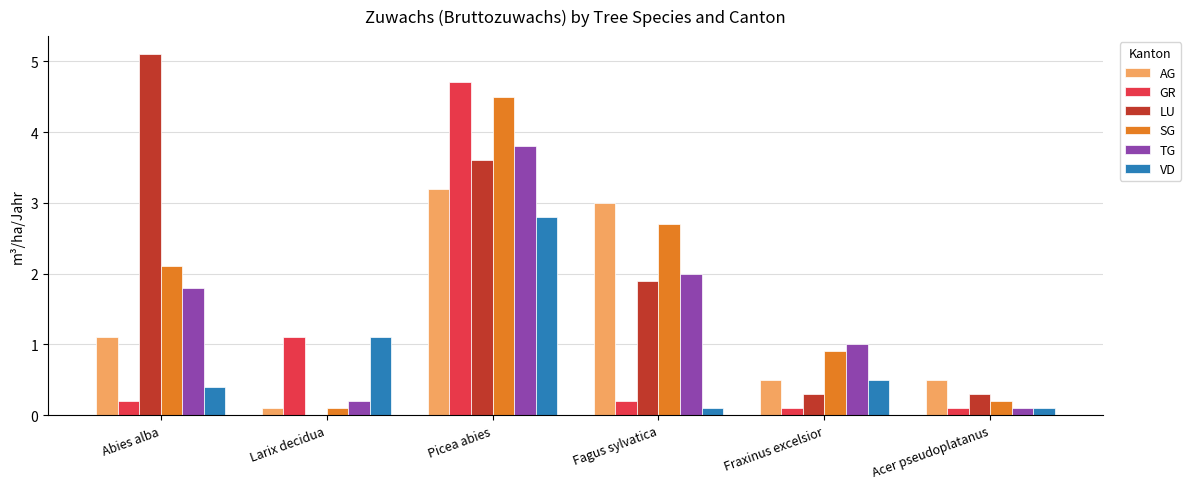

True or false: AG has a value of 0.1 at Acer pseudoplatanus.

False